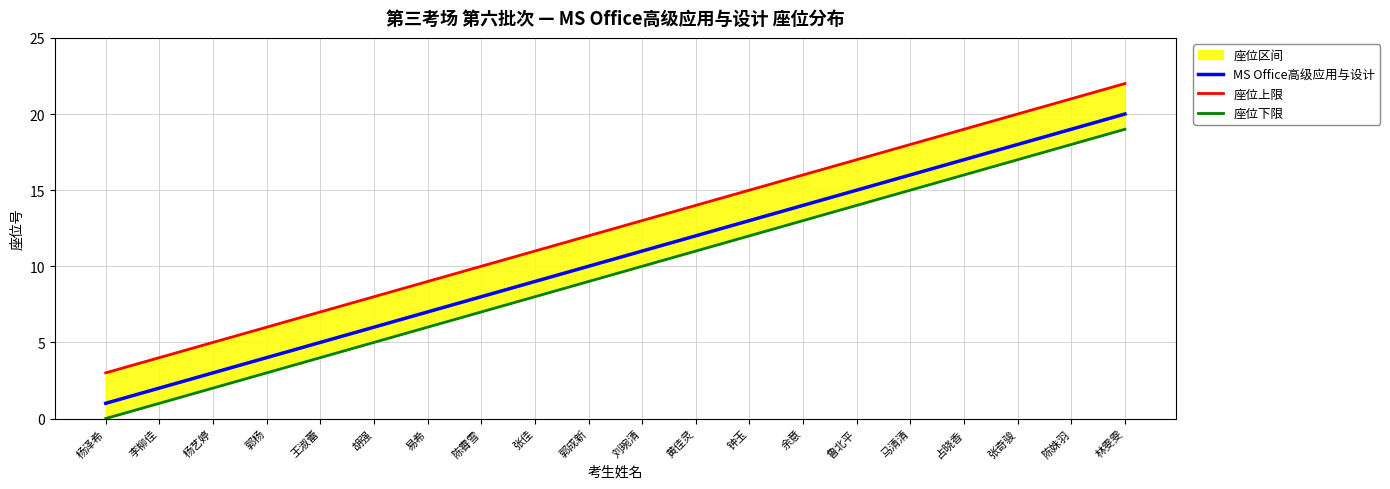

Which has a higher value, 杨艺婷 or 鲁北平?

鲁北平